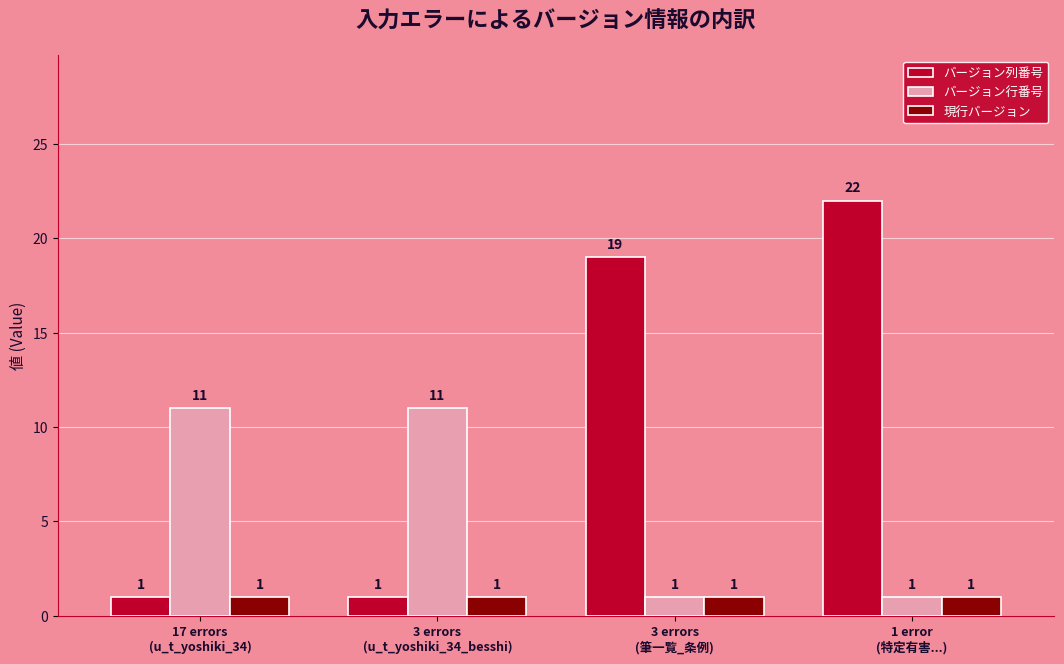

What is the maximum value shown in the chart?

22